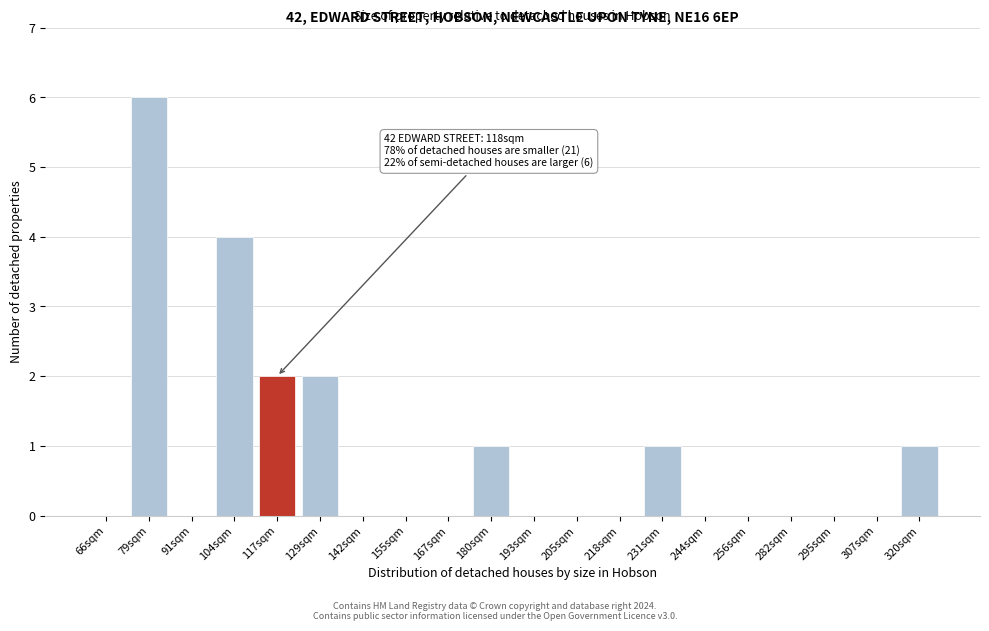

Reading right to left, what are all the values shown in this chart?

320sqm=1	307sqm=0	295sqm=0	282sqm=0	256sqm=0	244sqm=0	231sqm=1	218sqm=0	205sqm=0	193sqm=0	180sqm=1	167sqm=0	155sqm=0	142sqm=0	129sqm=2	117sqm=2	104sqm=4	91sqm=0	79sqm=6	66sqm=0